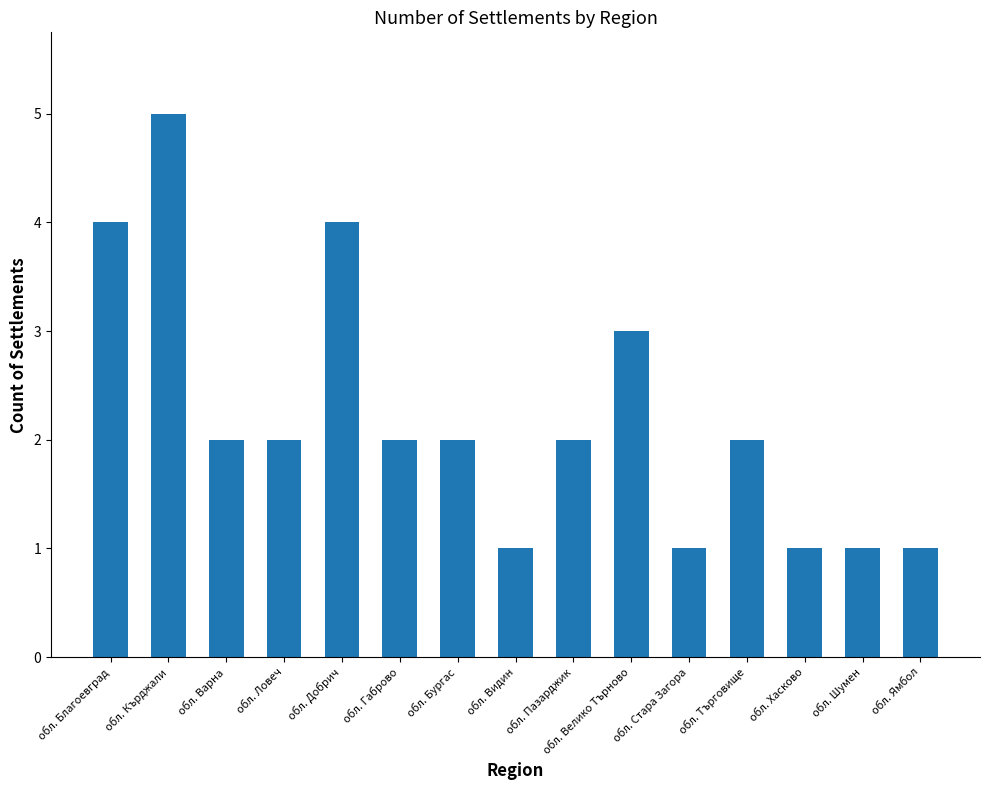

Count the number of categories in the chart.

15